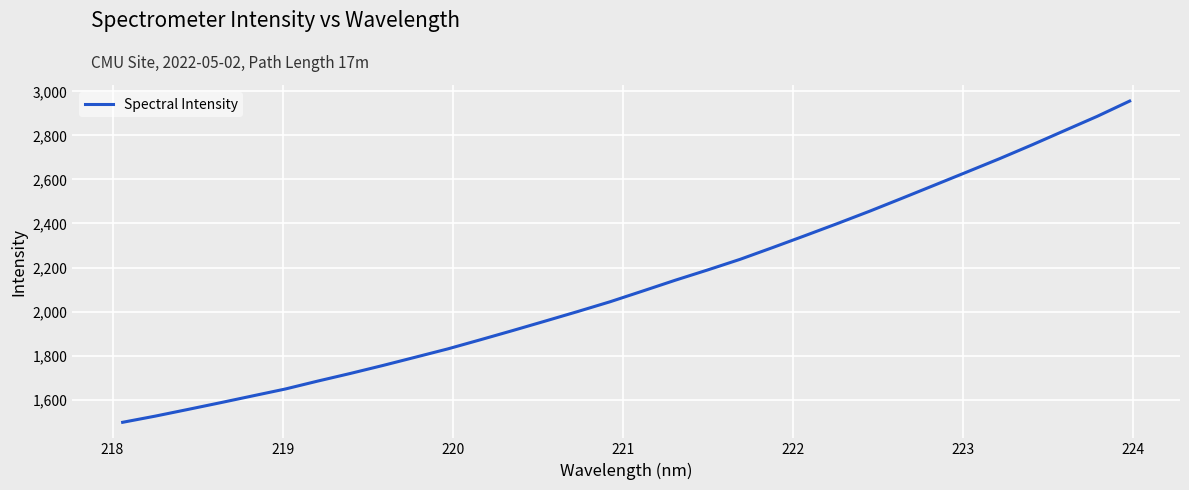

What is the greatest value displayed?

2956.3